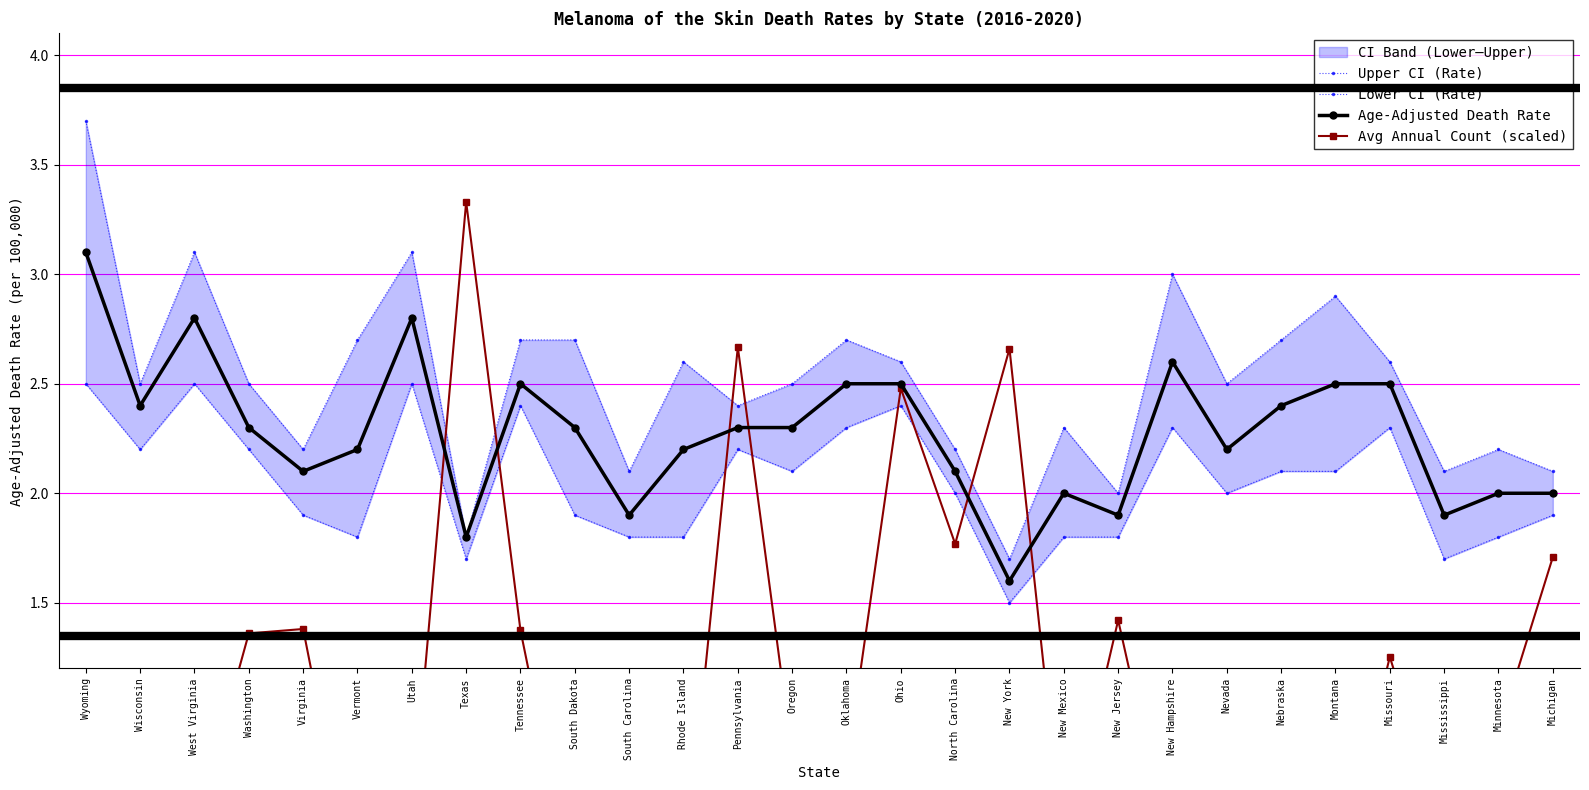

Which series has the widest spread of values?

Avg Annual Count (scaled)